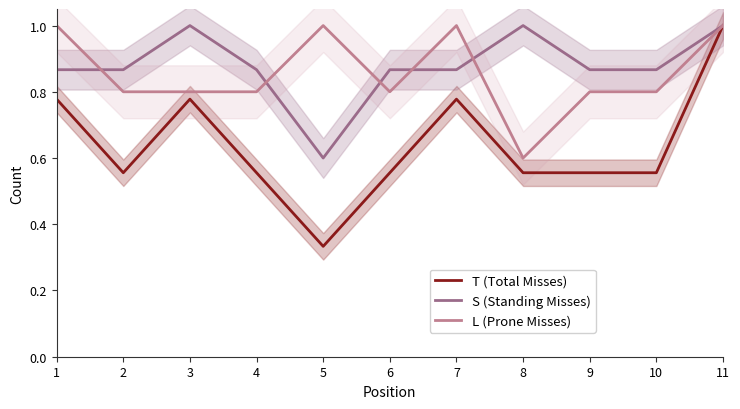

At 10, list the series in order from largest to smallest.

S (Standing Misses), L (Prone Misses), T (Total Misses)